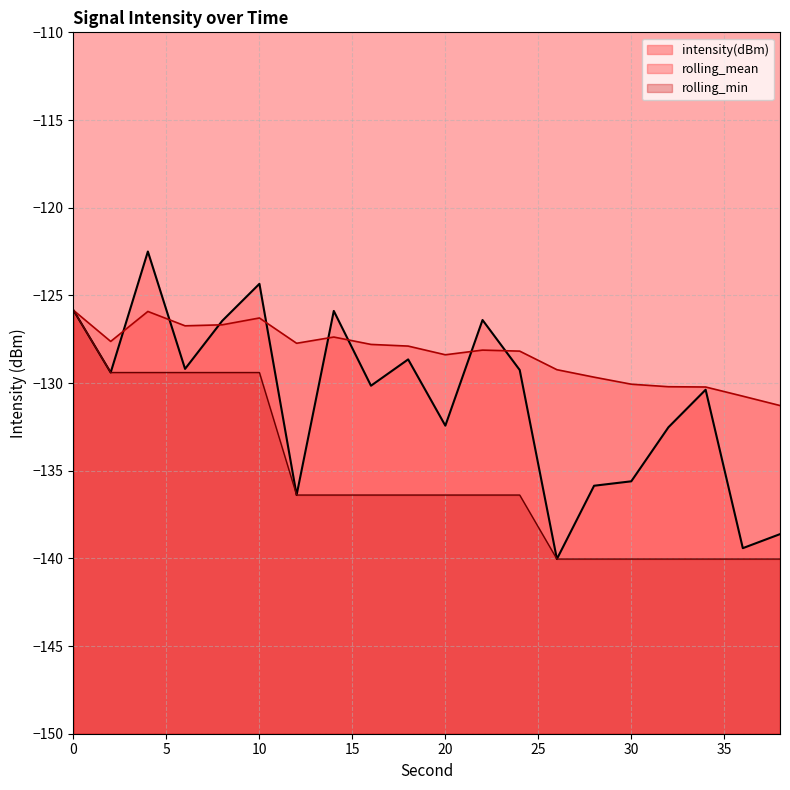

Which has a higher value, 2 or 26?

2